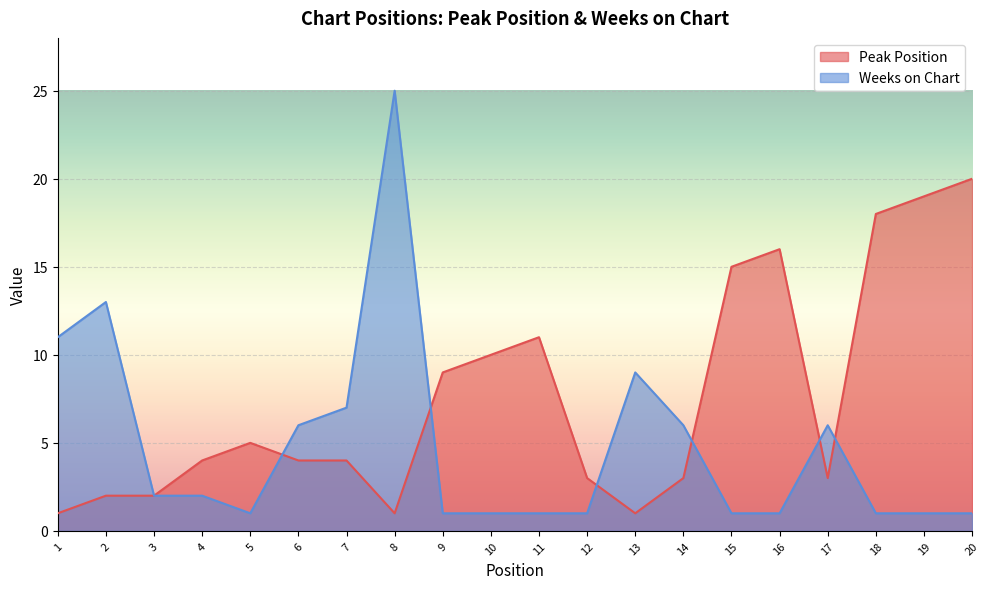

What is the average value of the Weeks on Chart series?

5